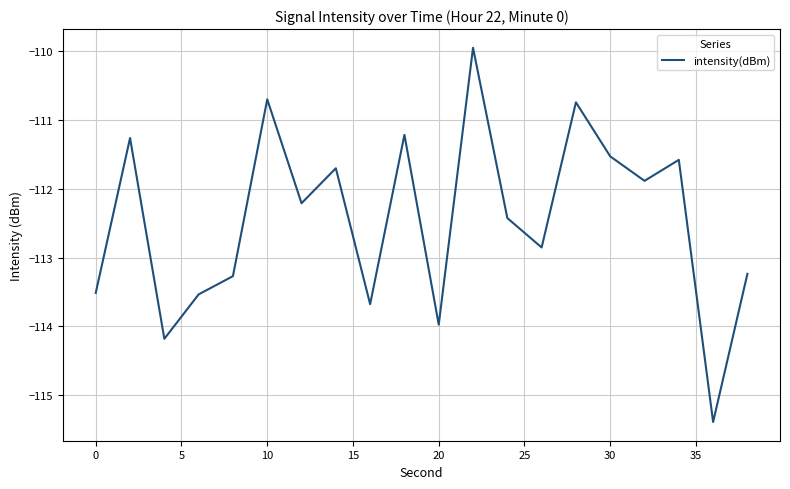

True or false: the data has more than 1 interior local peaks.

True